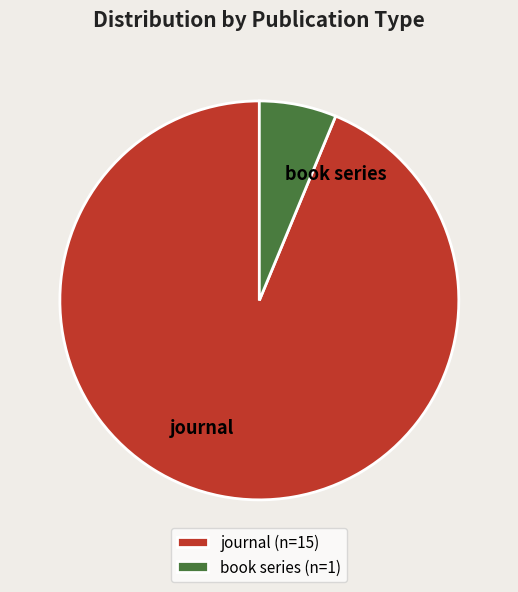

Count the number of slices in the pie.

2